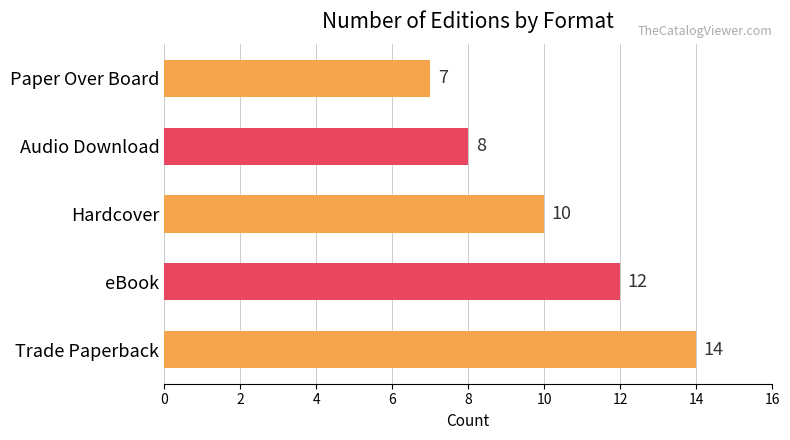

Reading top to bottom, what are all the values shown in this chart?

7	8	10	12	14